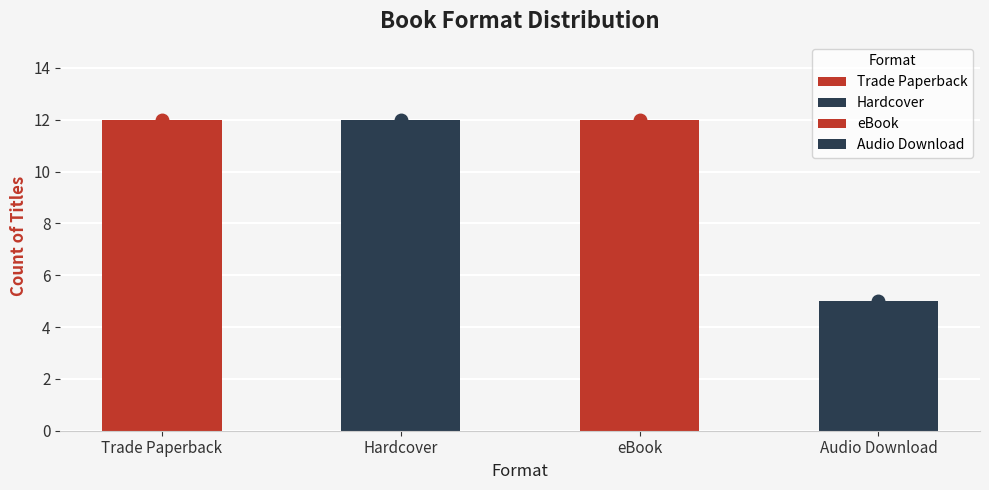

Approximately how many times larger is the value at Audio Download compared to eBook?

0.4